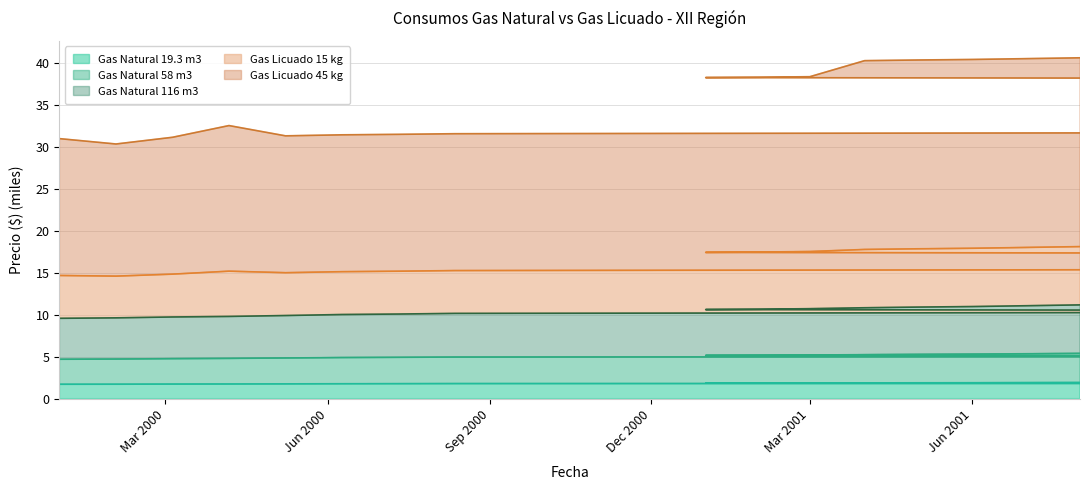

Between 2000-07-11 and 2001-01-01, which series saw the biggest shift?

Gas Licuado 15 kg